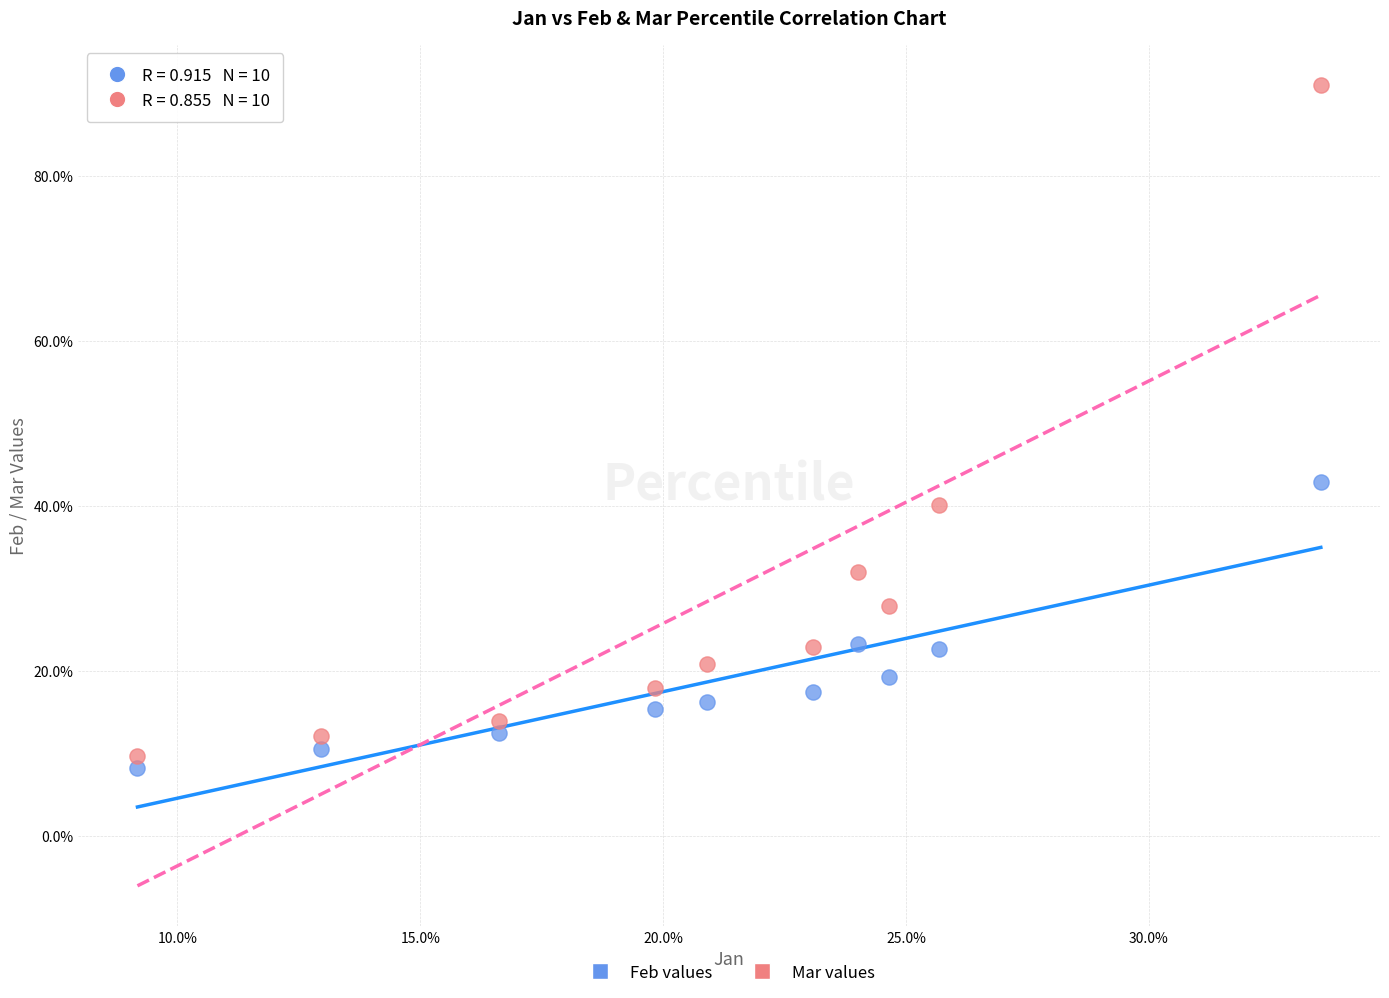

Which series reaches the maximum Y coordinate?

Mar values